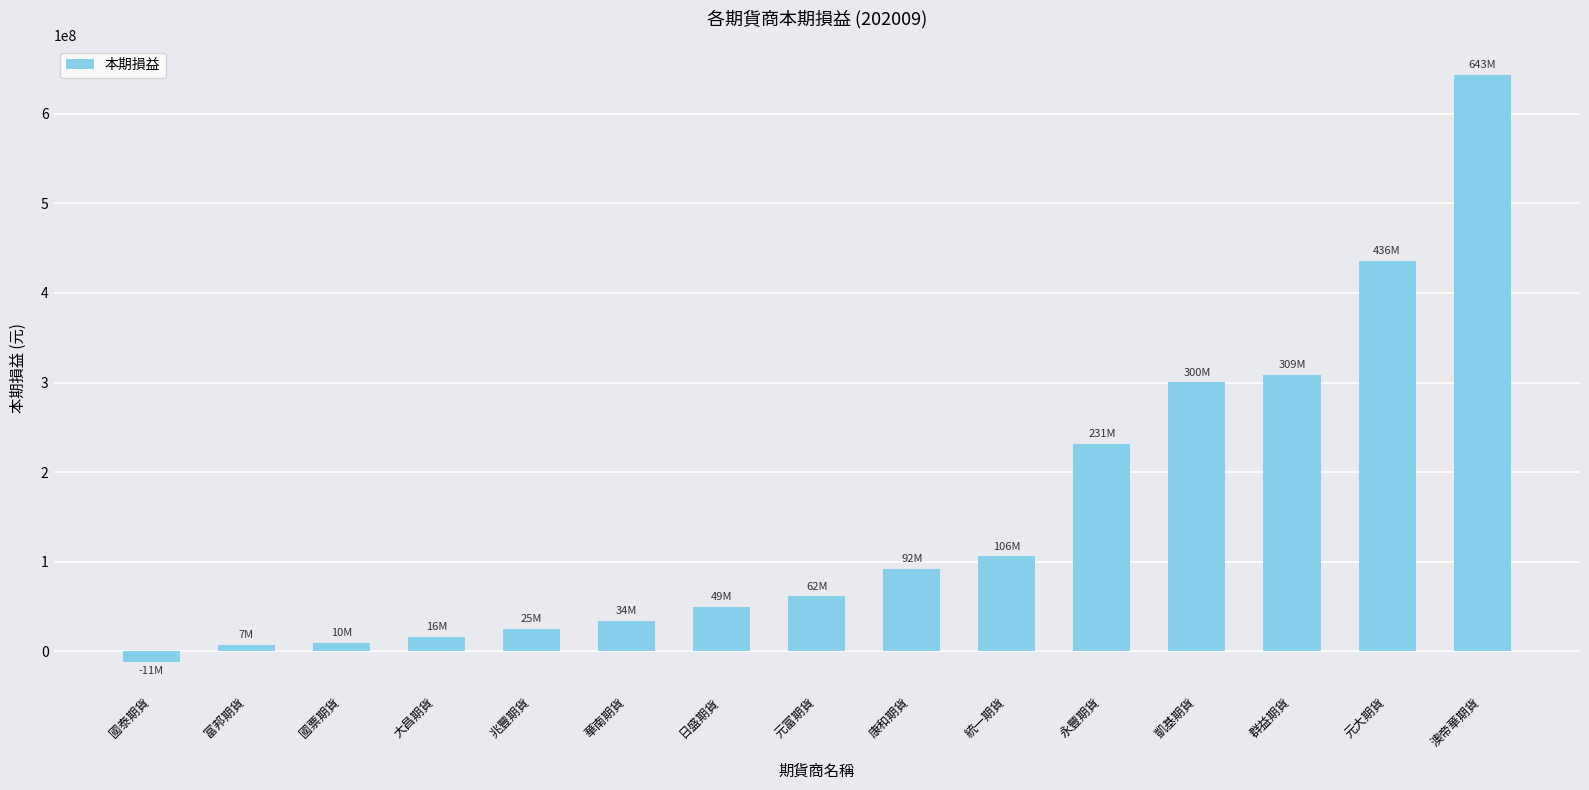

Between 澳帝華期貨 and 群益期貨, which is larger?

澳帝華期貨